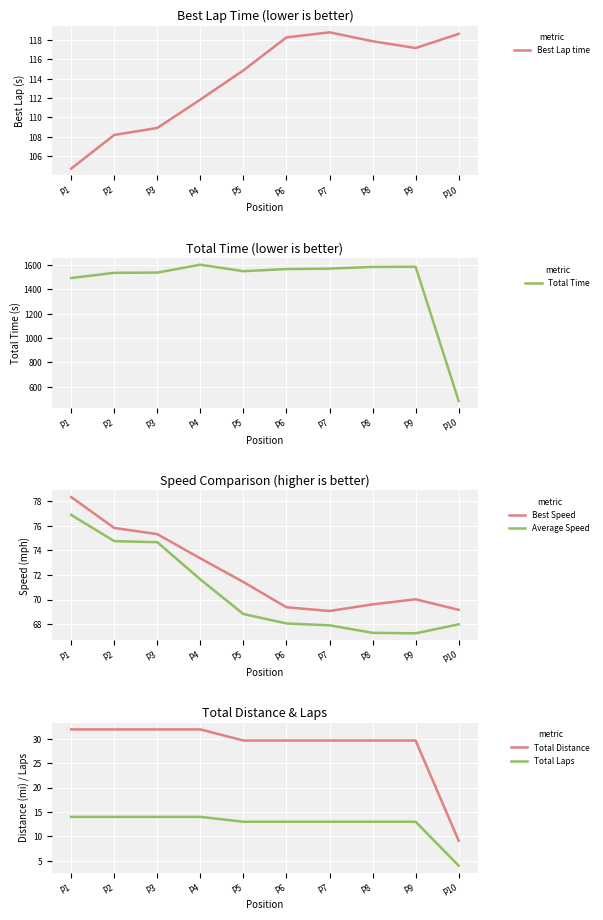

Is the value of Average Speed at P6 greater than the value of Total Time at P1?

No